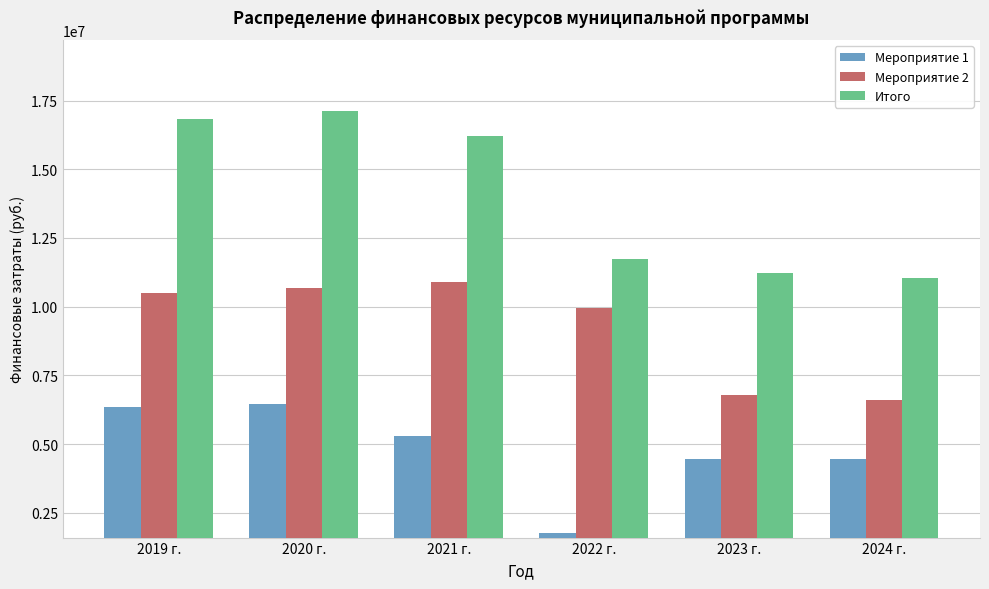

What is the total value across all series at 2023 г.?

22435044.4